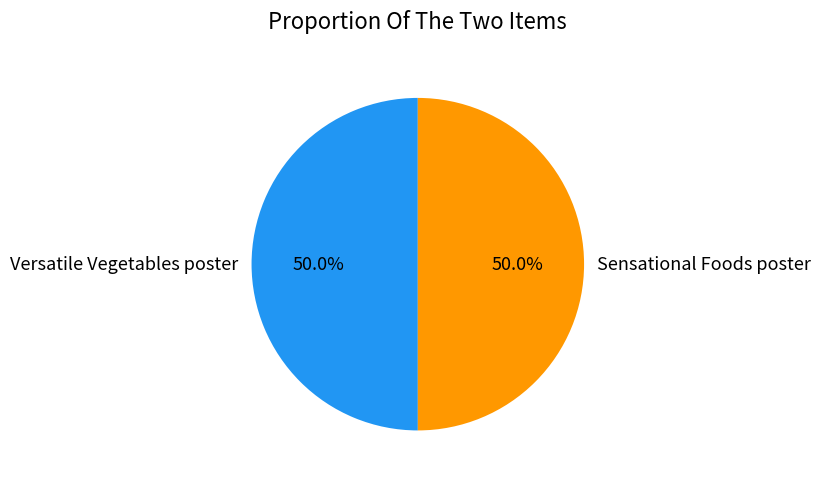

To the nearest percent, what percentage of the pie is Sensational Foods poster?

50%